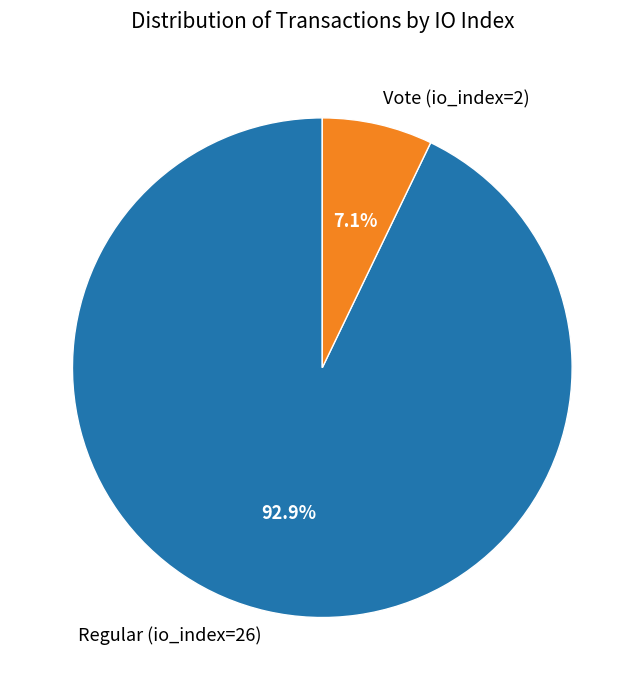

To the nearest percent, what is the difference between the Regular (io_index=26) and Vote (io_index=2) slice percentages?

86%